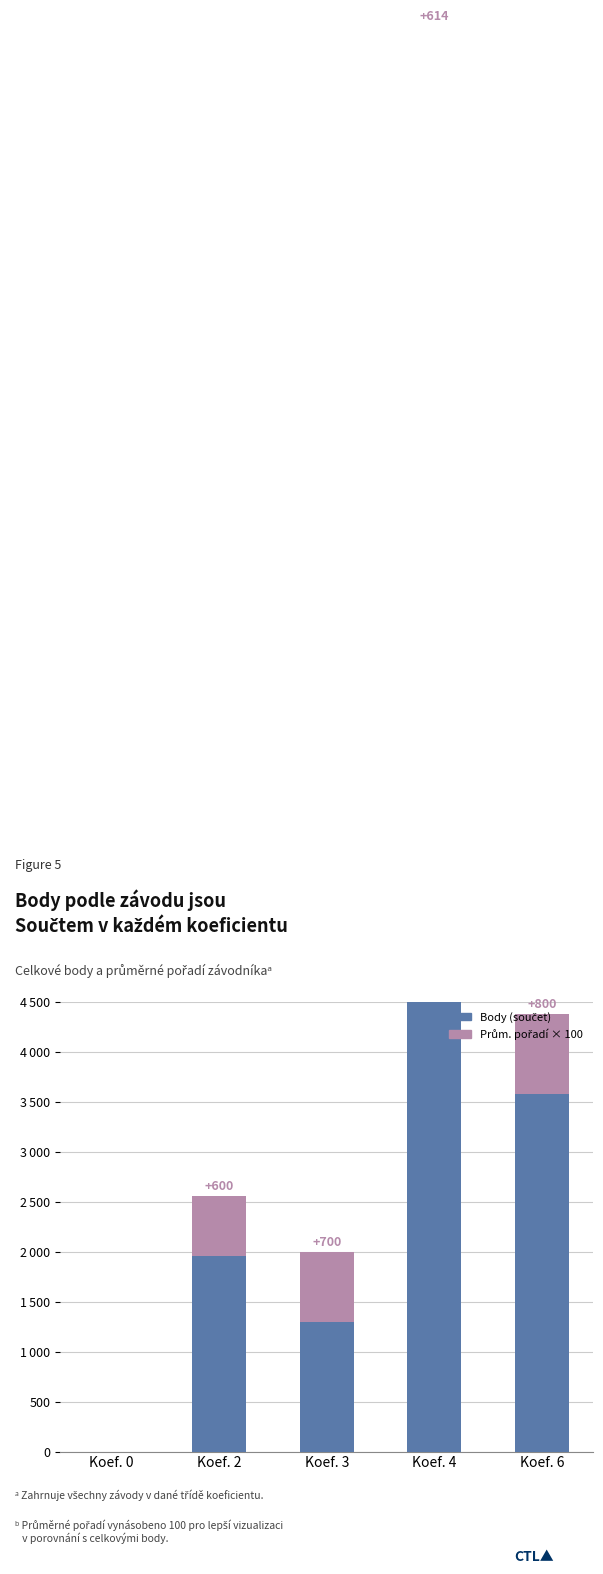

At how many categories does at least one series exceed 9391?

1